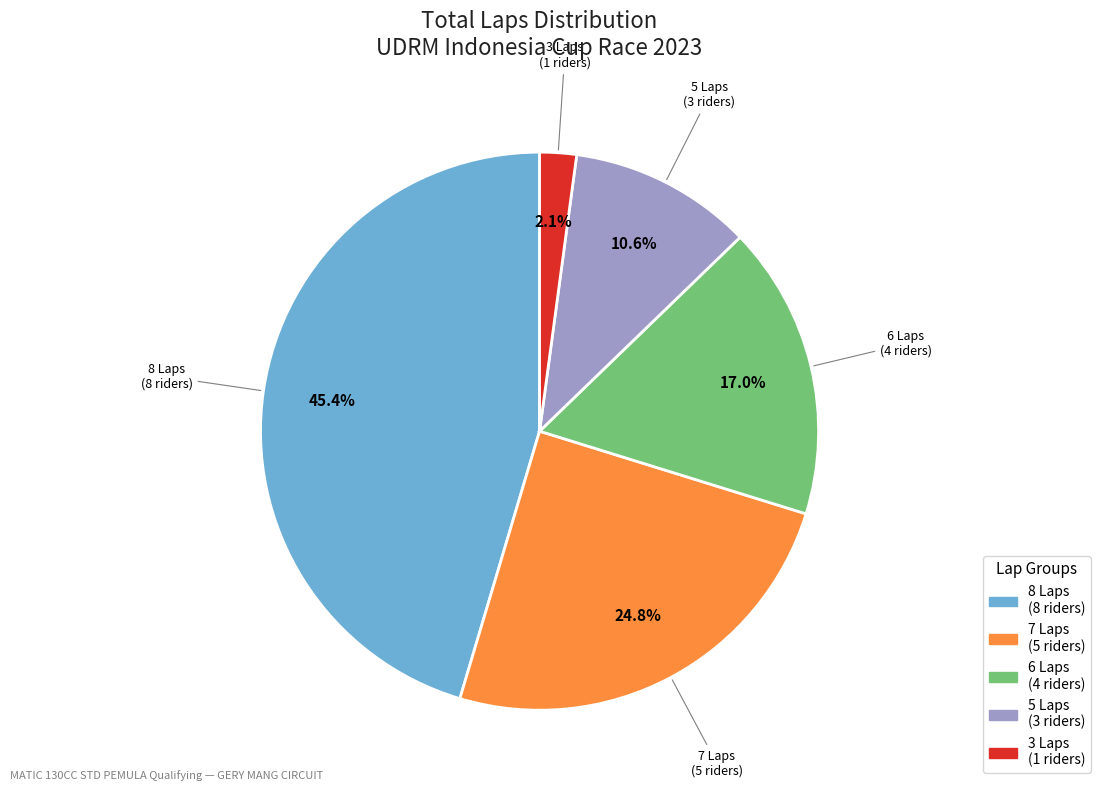

Does any single category account for the majority?

No